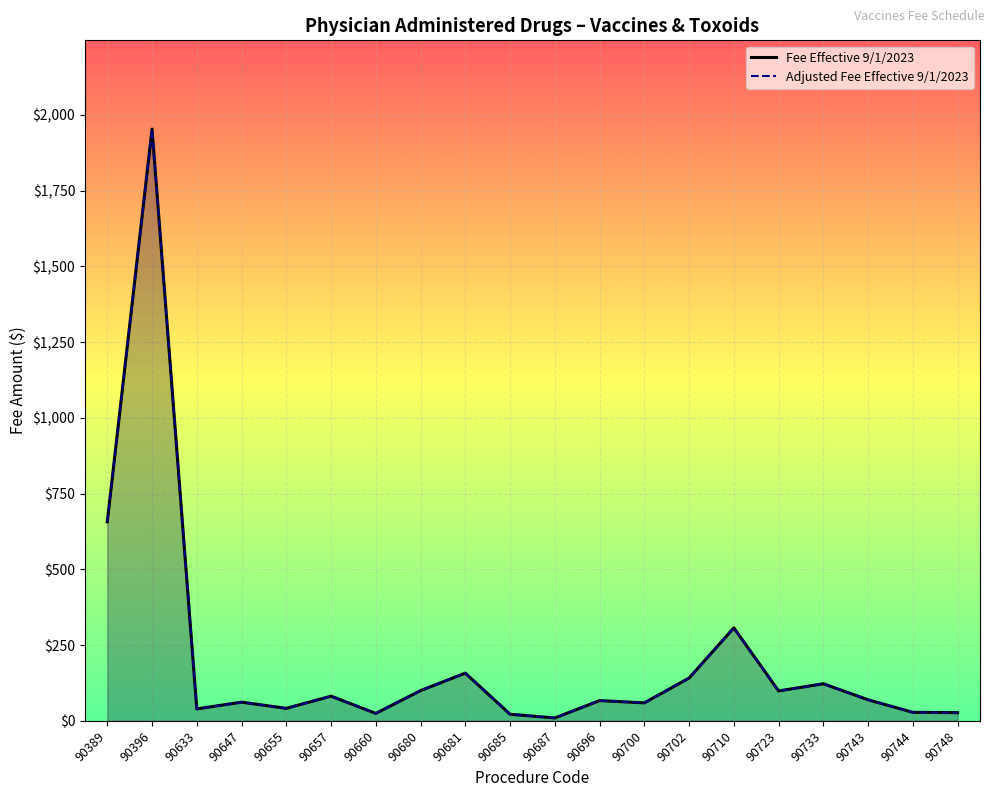

How many lines are shown in the chart?

2